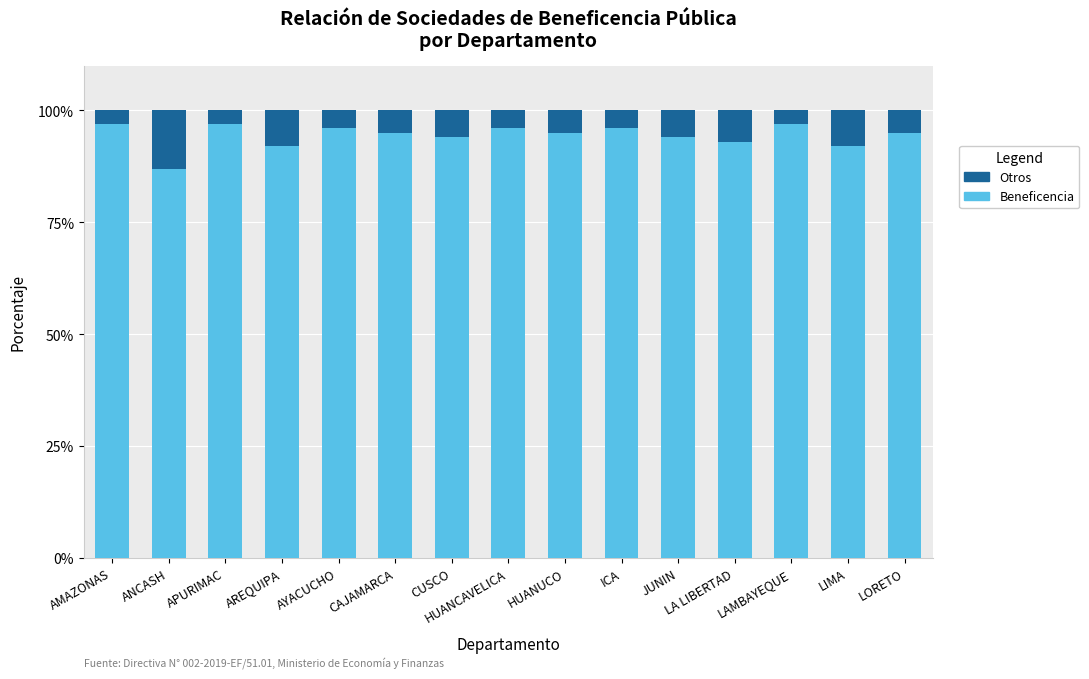

What is the total value across all series at LORETO?

100